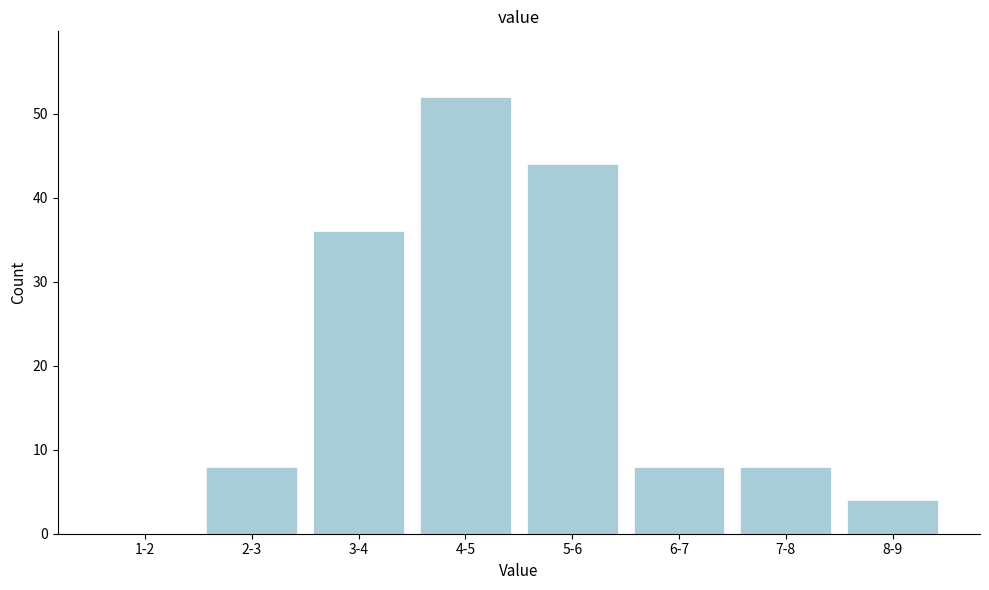

Reading right to left, what are all the values shown in this chart?

8-9=4	7-8=8	6-7=8	5-6=44	4-5=52	3-4=36	2-3=8	1-2=0